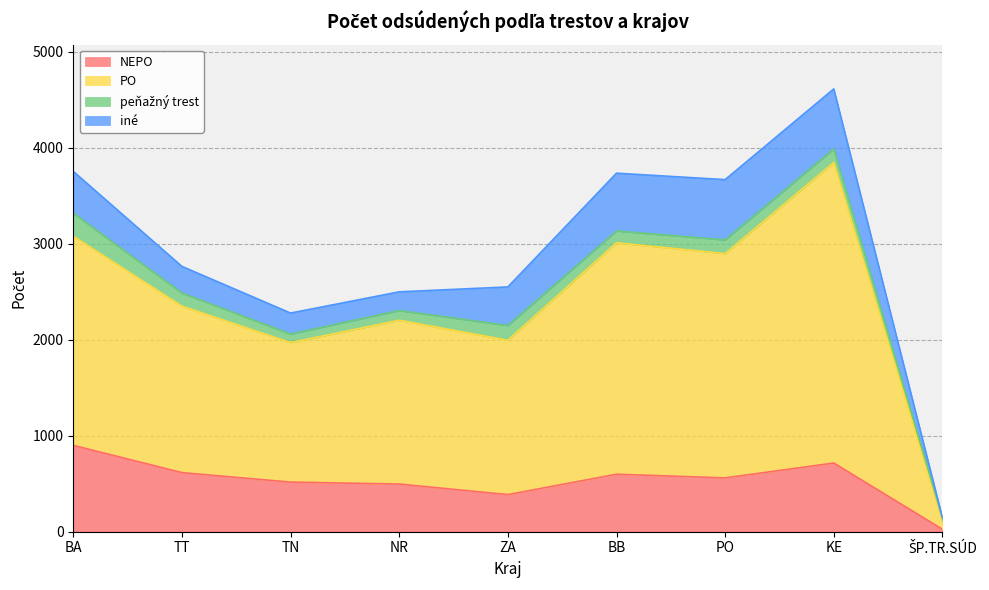

At which category is the sum across all series the highest?

KE